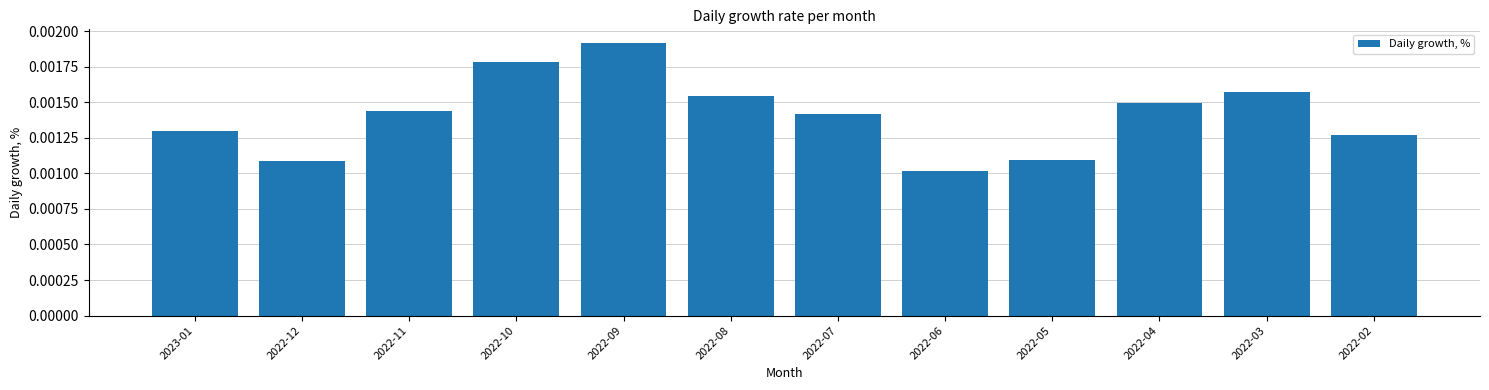

Between 2022-08 and 2023-01, which is larger?

2022-08